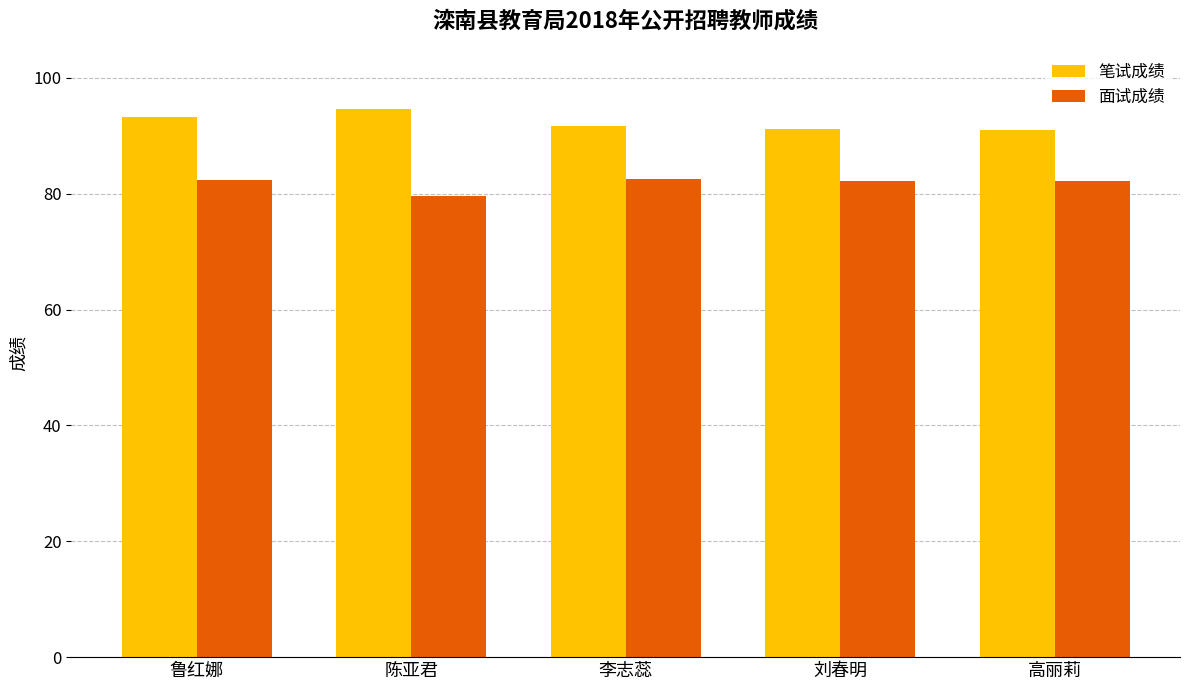

How many series are shown in this chart?

2